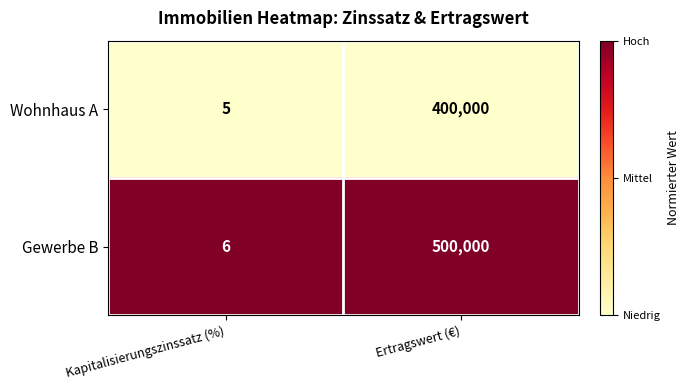

Where is Wohnhaus A nearest to the value 200002?

Kapitalisierungszinssatz (%)